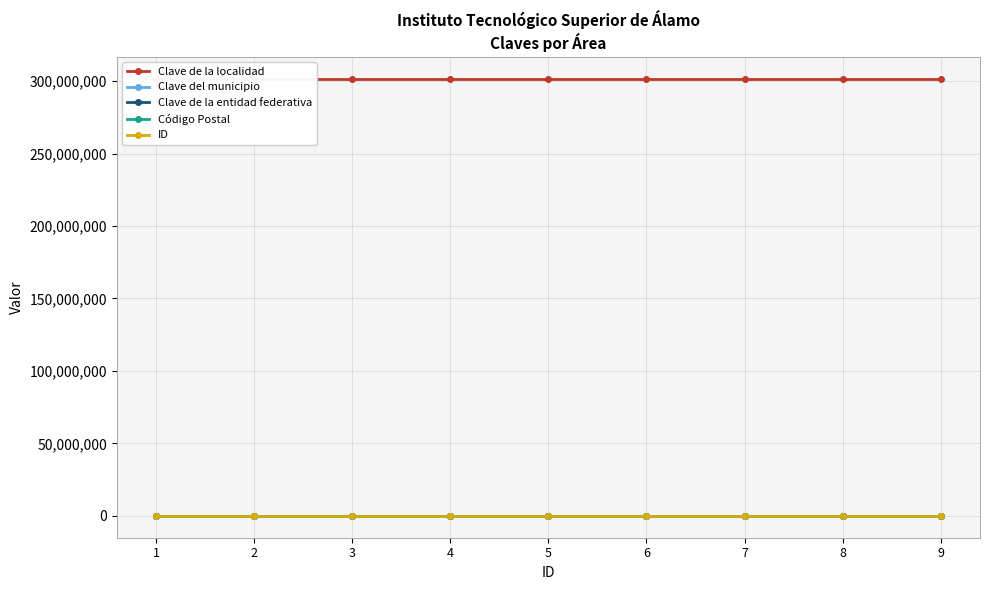

Reading right to left, list all the values displayed in this chart.

Clave de la localidad: 9=301600150	8=301600150	7=301600150	6=301600150	5=301600150	4=301600150	3=301600150	2=301600150	1=301600150
Clave del municipio: 9=160	8=160	7=160	6=160	5=160	4=160	3=160	2=160	1=160
Clave de la entidad federativa: 9=30	8=30	7=30	6=30	5=30	4=30	3=30	2=30	1=30
Código Postal: 9=92750	8=92750	7=92750	6=92750	5=92750	4=92750	3=92750	2=92750	1=92750
ID: 9=9	8=8	7=7	6=6	5=5	4=4	3=3	2=2	1=1